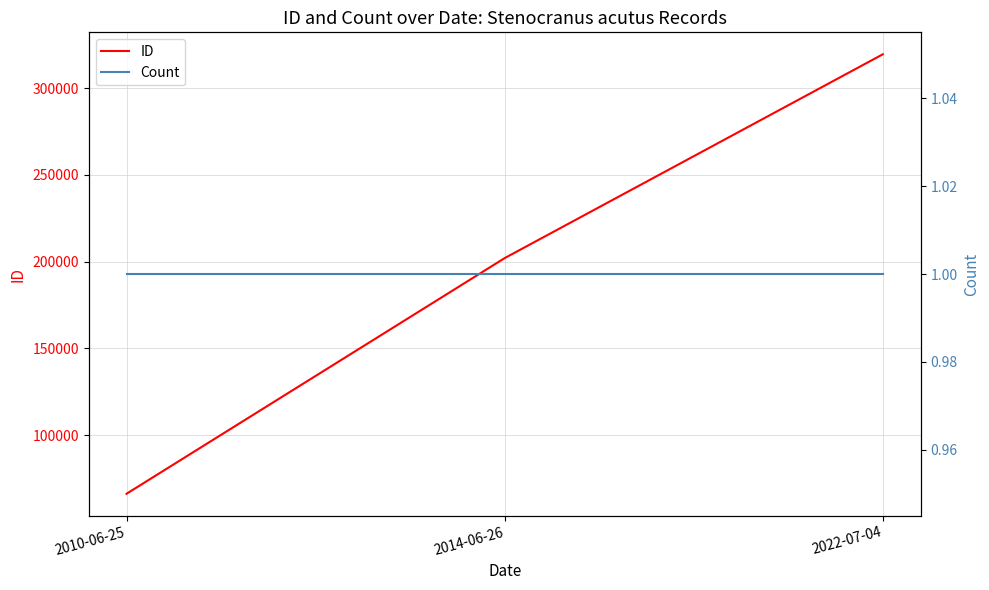

Which category has the lowest value in the Count series?

2010-06-25